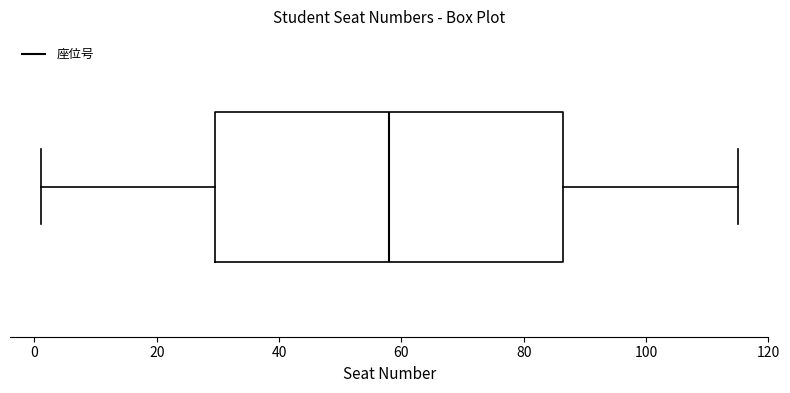

Where does the median line of the box sit on the x-axis? The values are not printed on the chart, so give them approximately, as read against the axis.

58